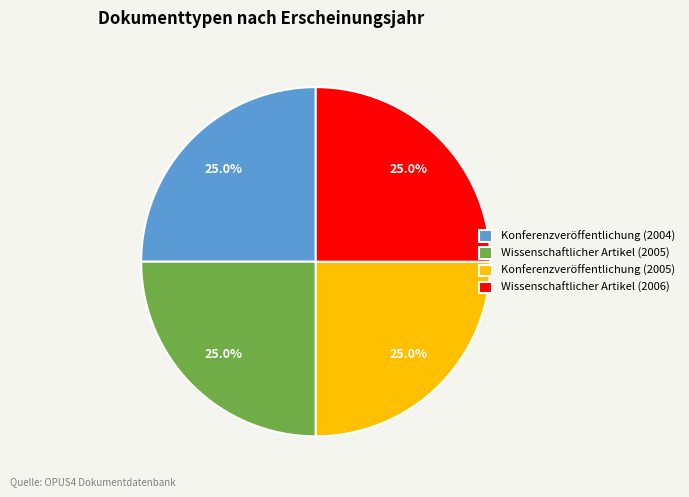

What is the ratio of the value at Wissenschaftlicher Artikel (2006) to the value at Konferenzveröffentlichung (2004)?

1.0